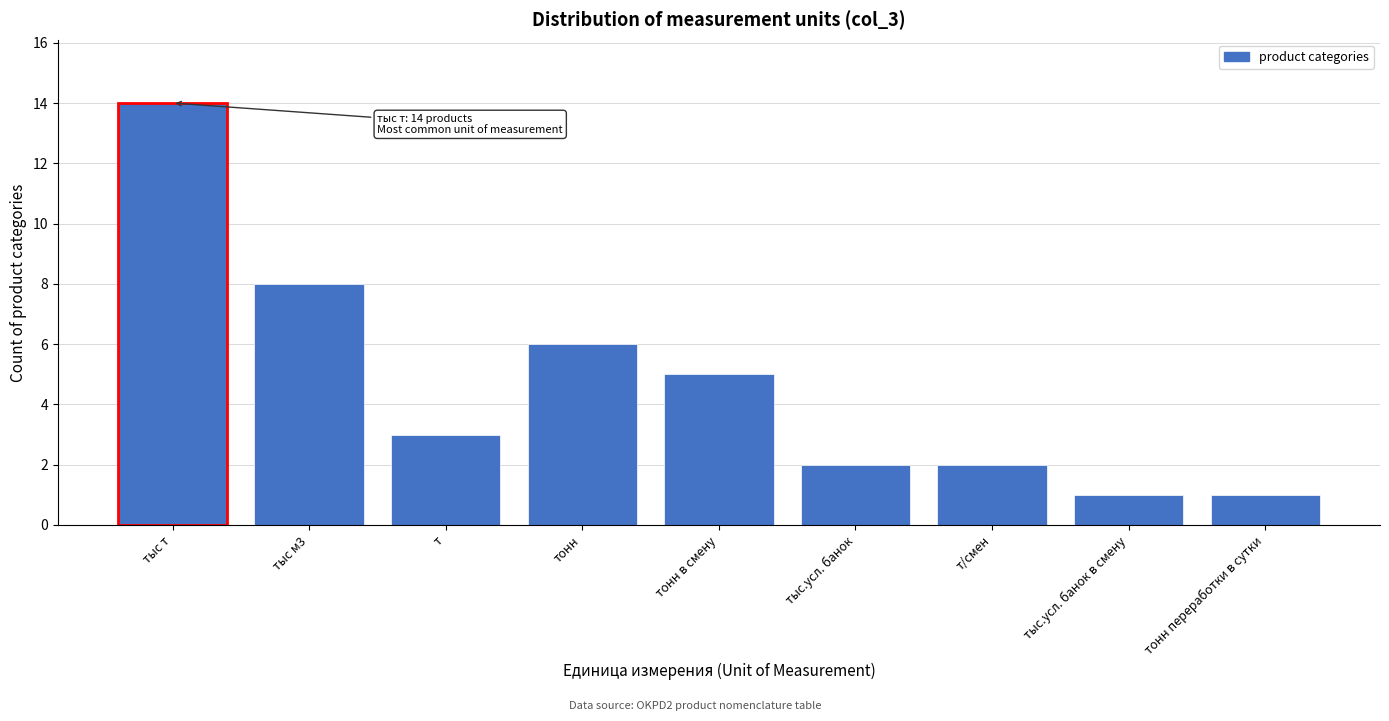

Reading left to right, transcribe all the data shown in this chart.

тыс т=14	тыс м3=8	т=3	тонн=6	тонн в смену=5	тыс.усл. банок=2	т/смен=2	тыс.усл. банок в смену=1	тонн переработки в сутки=1